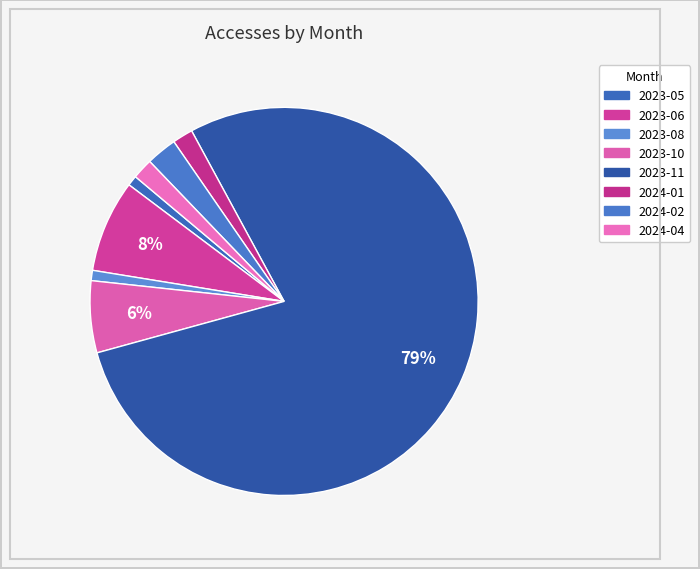

What is the total percentage of 2023-10 and 2023-08?

6.8%